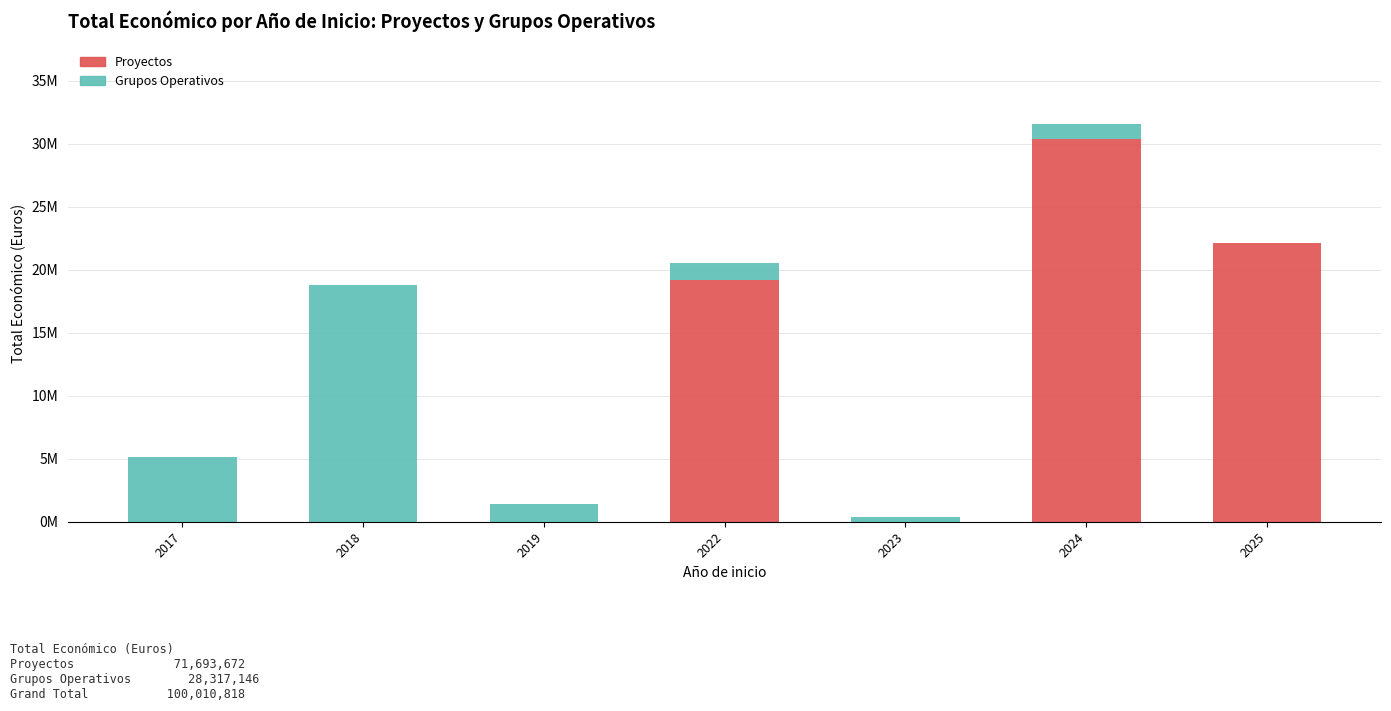

What is the average value of the Proyectos series?

10241953